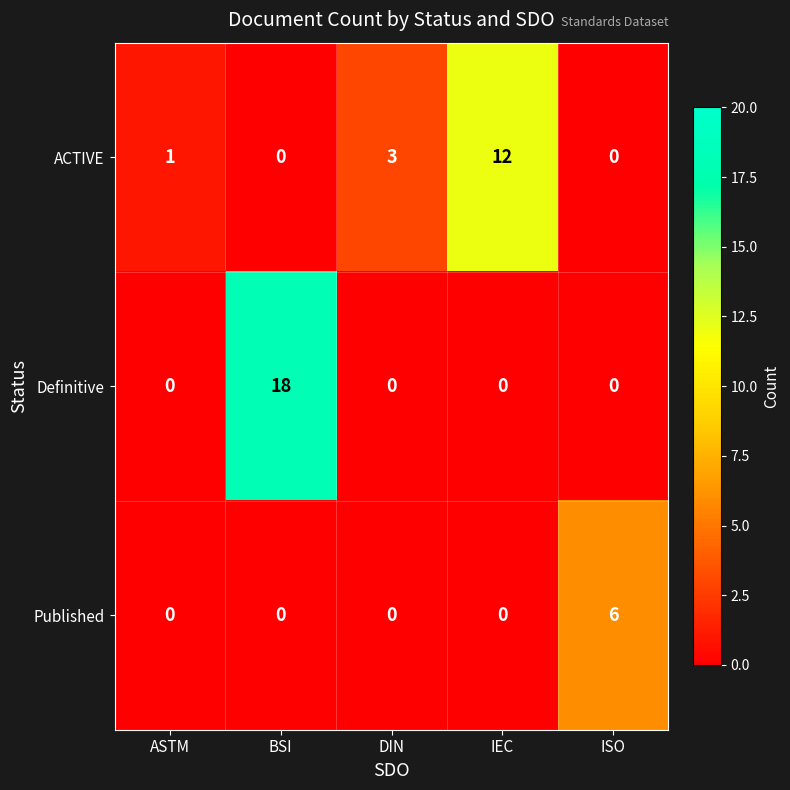

What is the difference between the Definitive values at IEC and BSI?

18